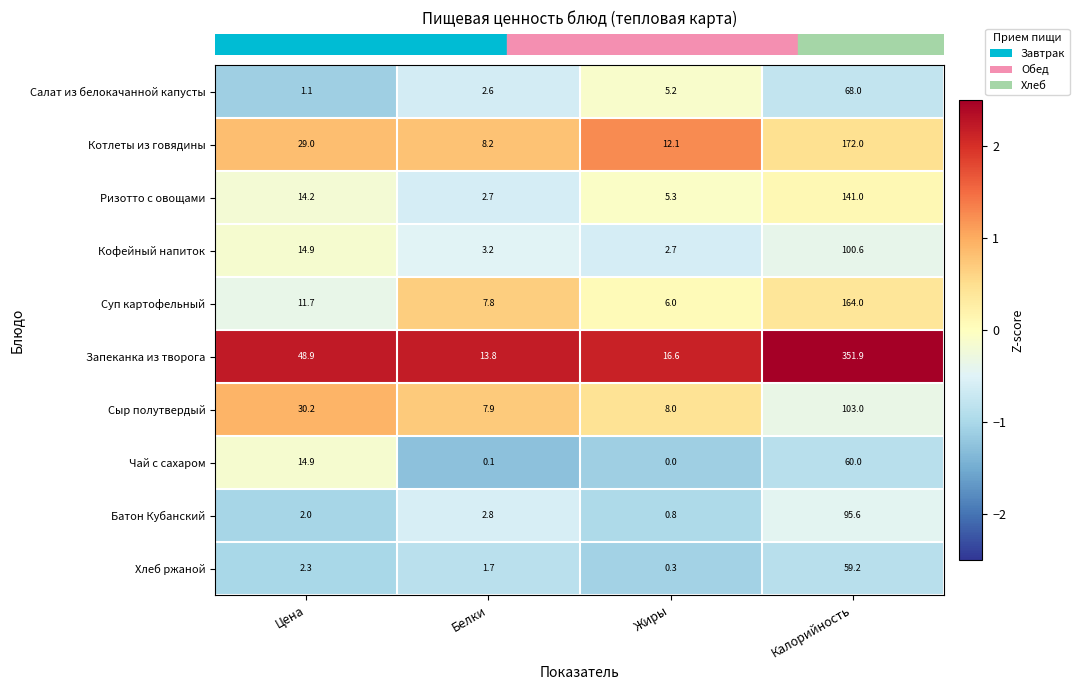

Between Белки and Калорийность, which series saw the biggest shift?

Запеканка из творога